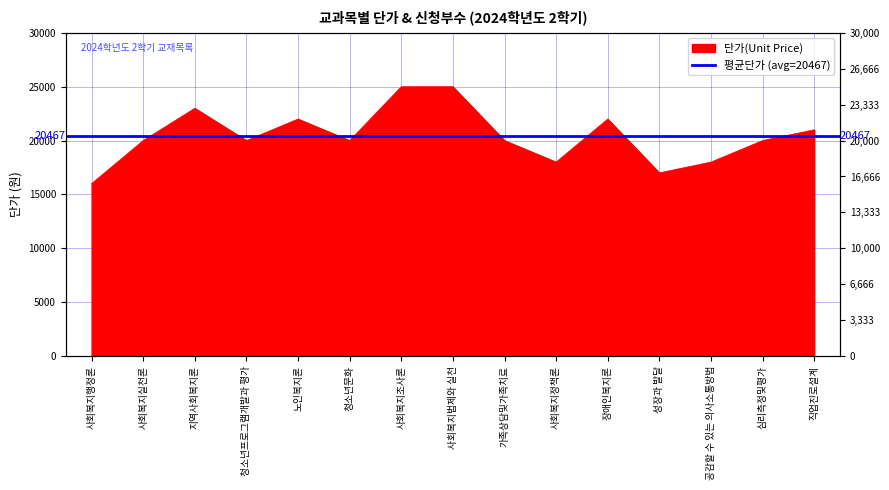

Where is the first local maximum?

지역사회복지론